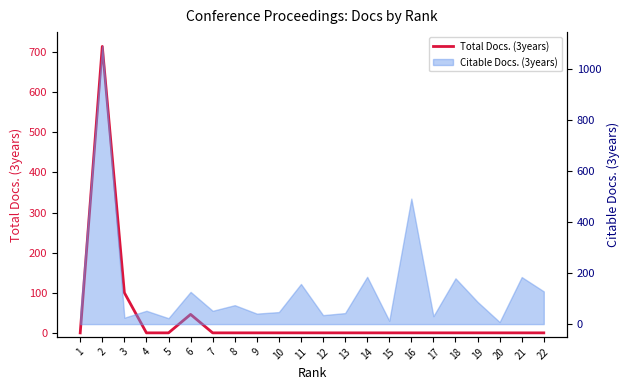

The value at 4 is 0. True or false?

True